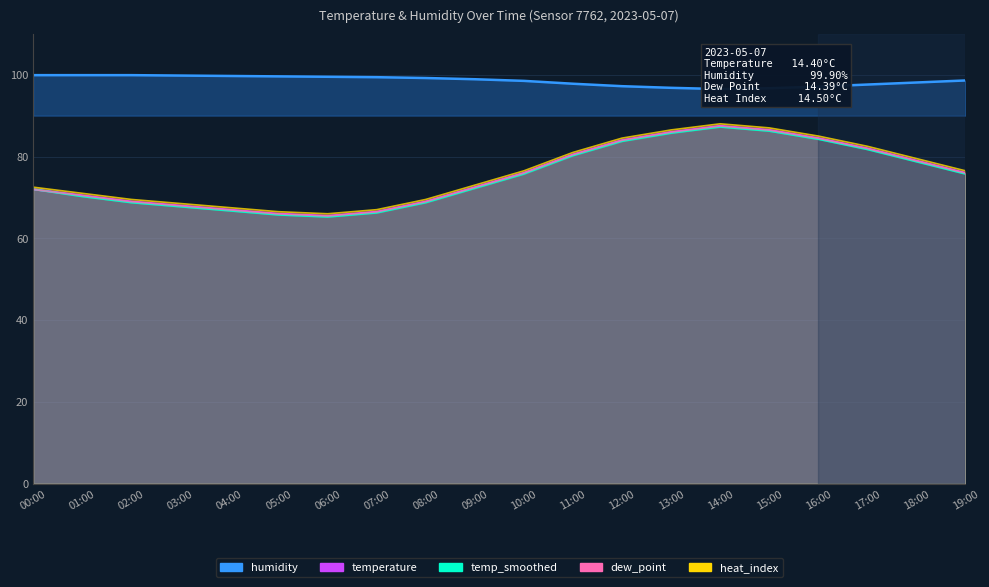

The temperature series shows 108.4 at 10:00. True or false?

False